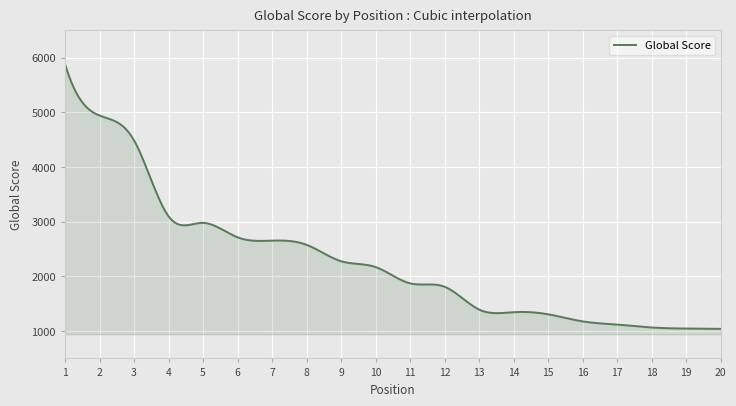

What is the difference between the maximum and minimum values?

4846.0